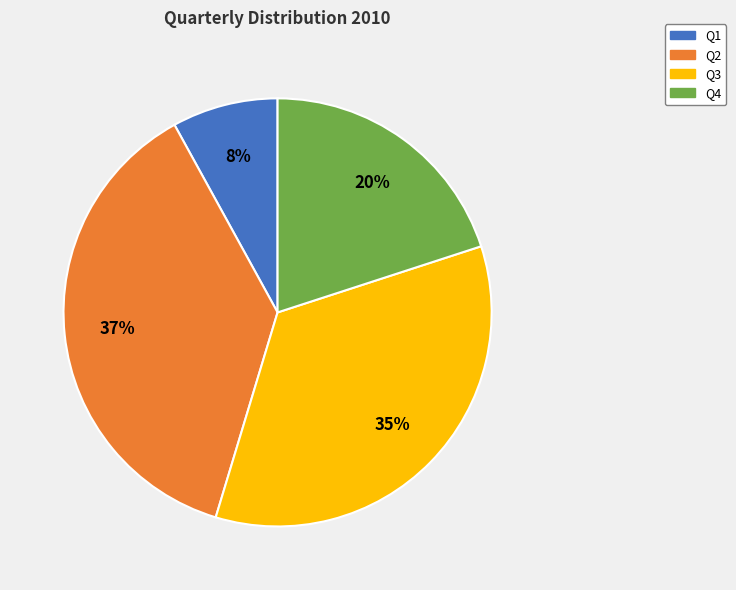

What percentage is the Q3 slice, to the nearest percent?

35%